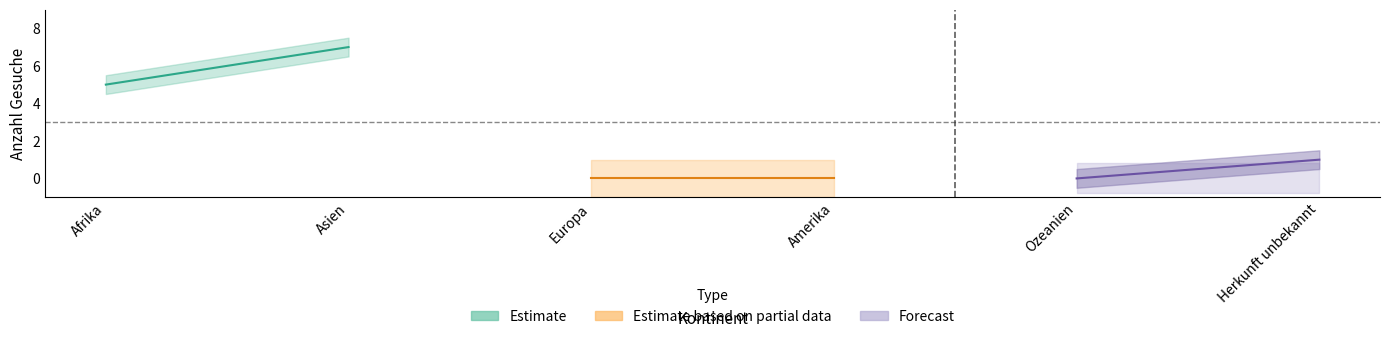

Does the chart display data point markers on the line(s)?

No